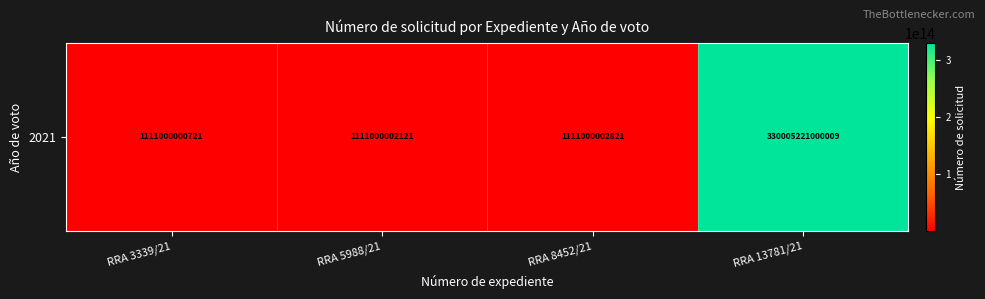

Reading left to right, transcribe all the data shown in this chart.

RRA 3339/21=1111000000721	RRA 5988/21=1111000002121	RRA 8452/21=1111000002821	RRA 13781/21=330005221000009